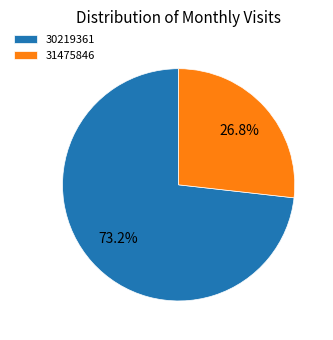

What is the total percentage of 31475846 and 30219361?

100.0%